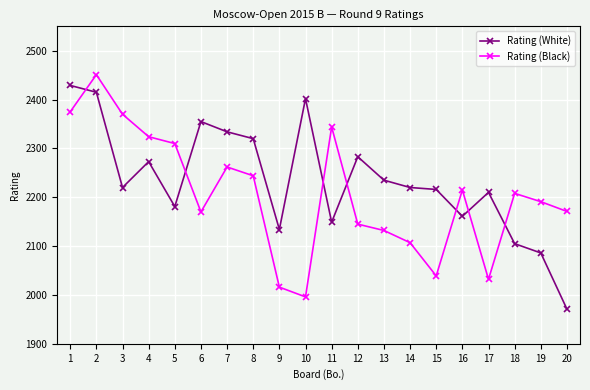

Does the chart have visible grid lines?

Yes